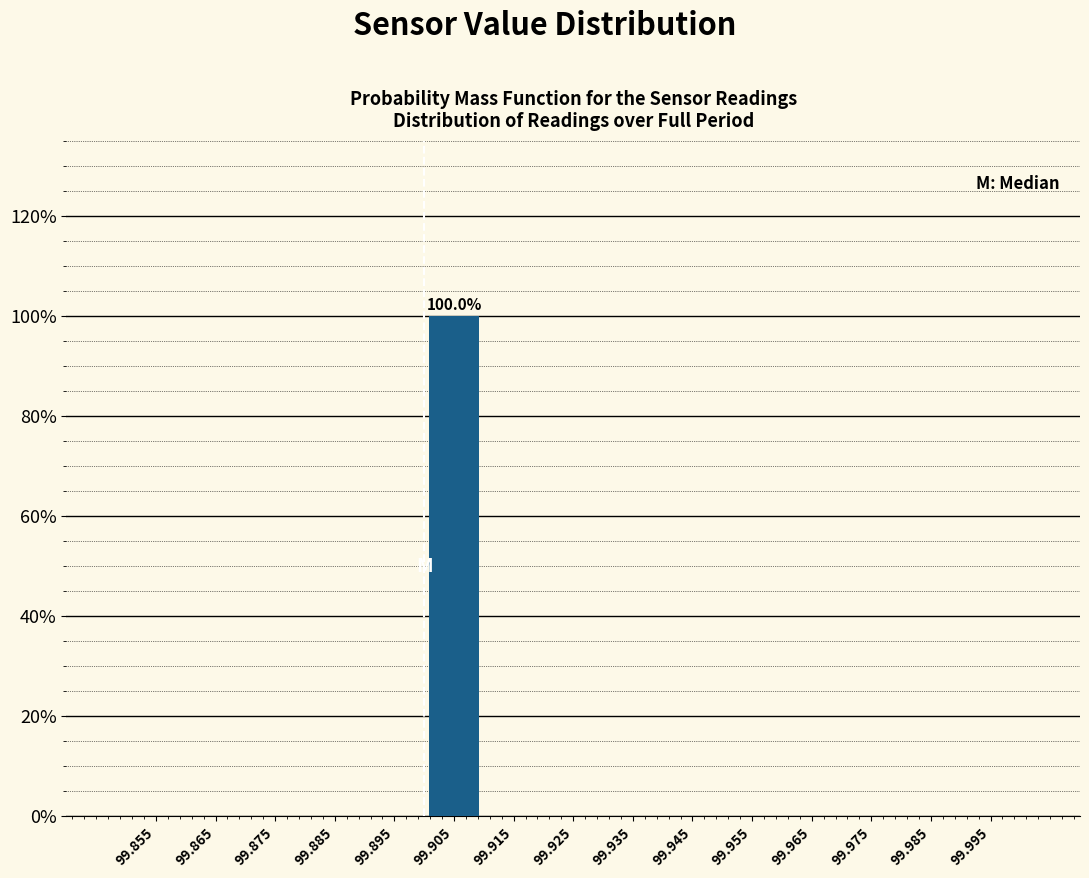

Over which range of the x-axis is the bar tallest?

99.90 to 99.91